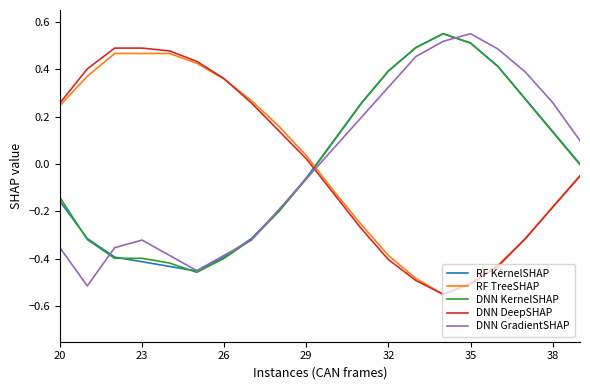

After their last crossing, which series has the higher values: RF KernelSHAP or RF TreeSHAP?

RF KernelSHAP